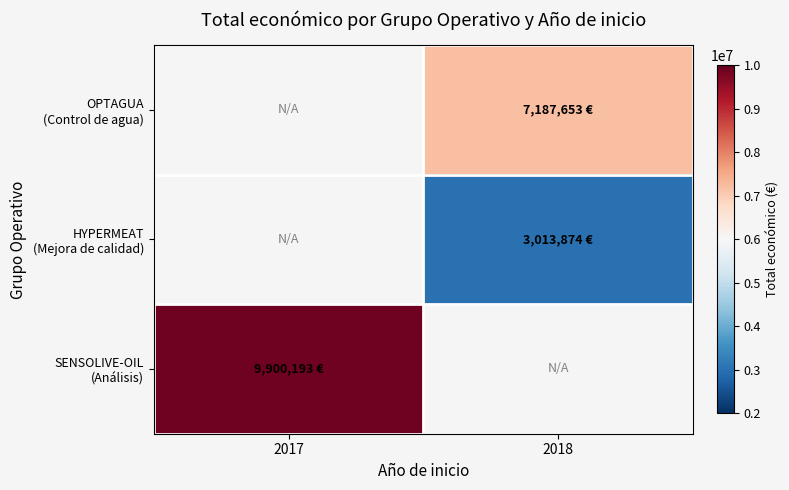

Read the HYPERMEAT (Mejora de calidad) value at 2018.

3013874.0